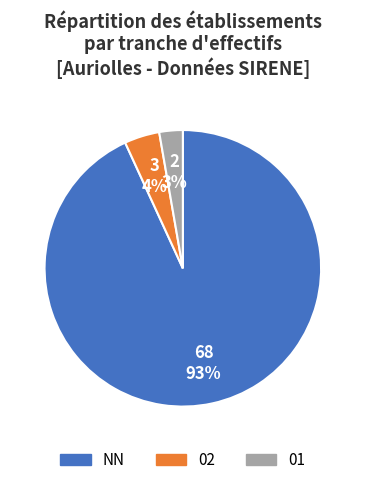

To the nearest percent, what is the difference between the largest and smallest slice percentages?

90%